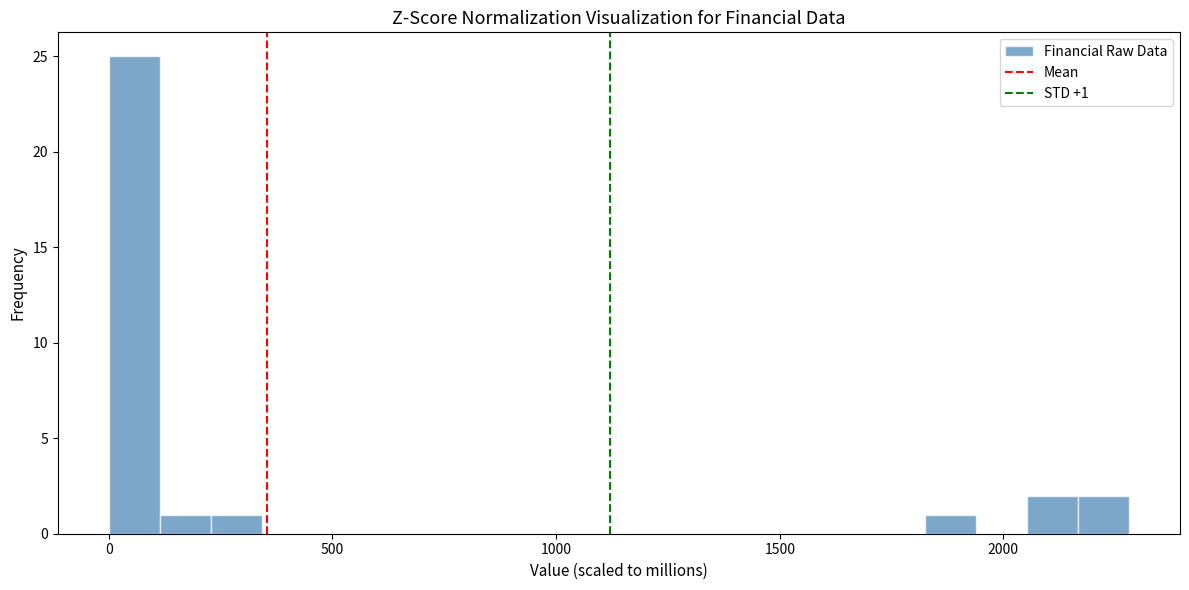

Read against the x-axis, roughly where is the centre of the tallest bar?

50